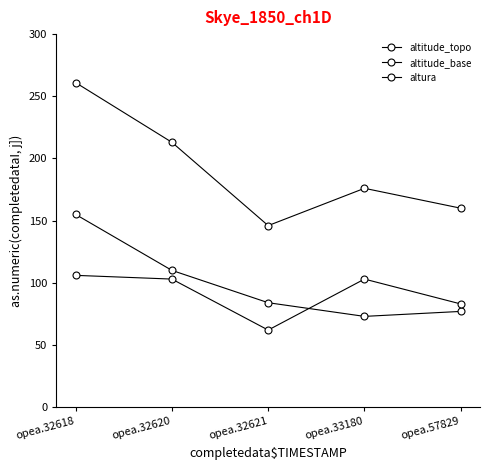

Is it true that altitude_base equals 77 at opea.57829?

True